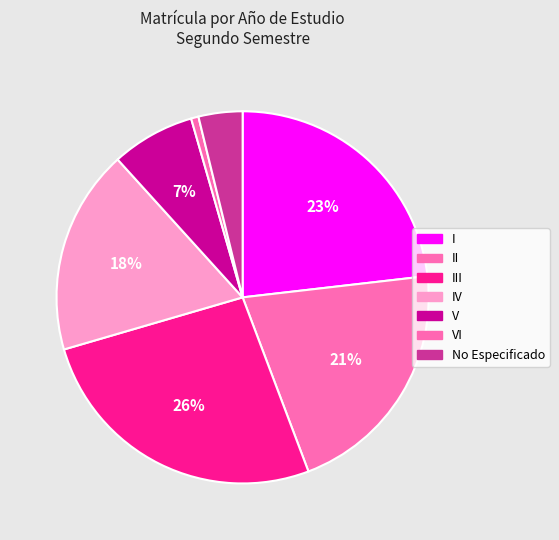

Count the number of slices in the pie.

7